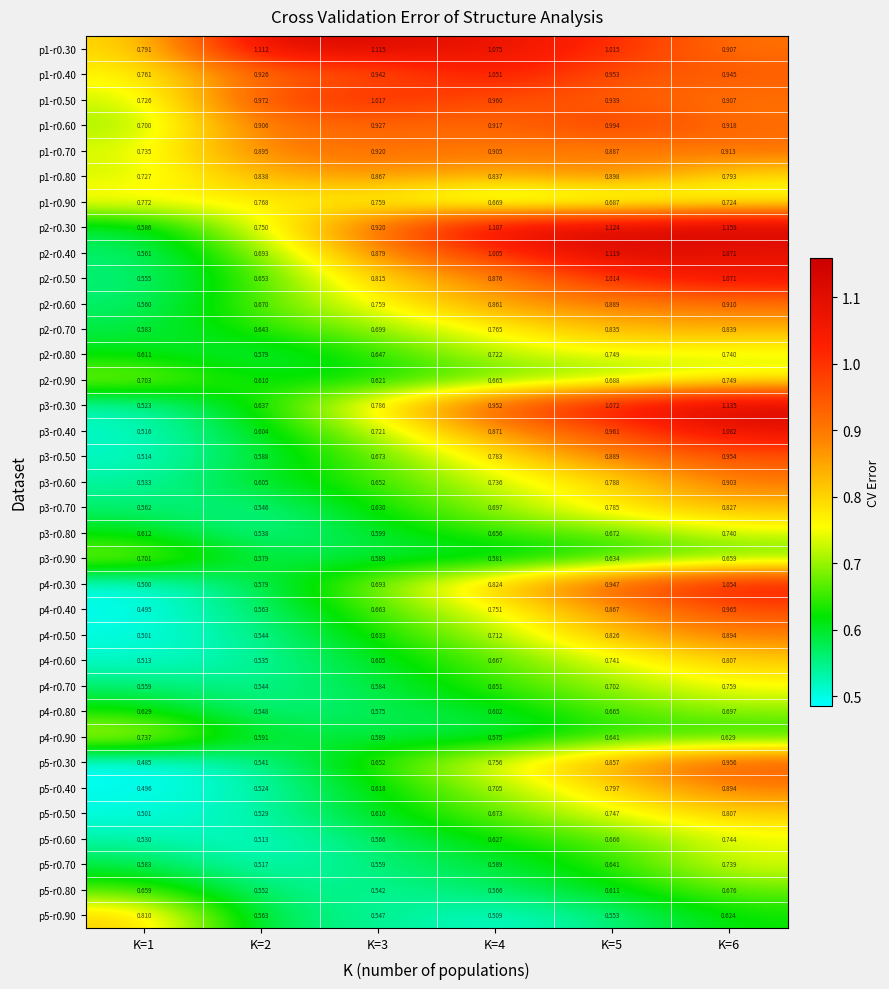

Count the number of categories in the chart.

6